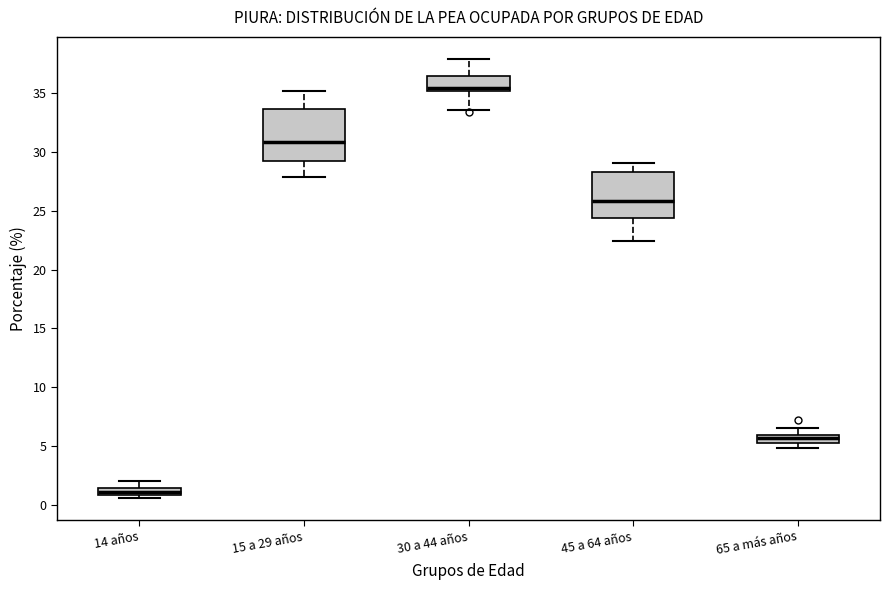

Where is the upper edge of the box for 45 a 64 años on the y-axis? The values are not printed on the chart, so give them approximately, as read against the axis.

28.5